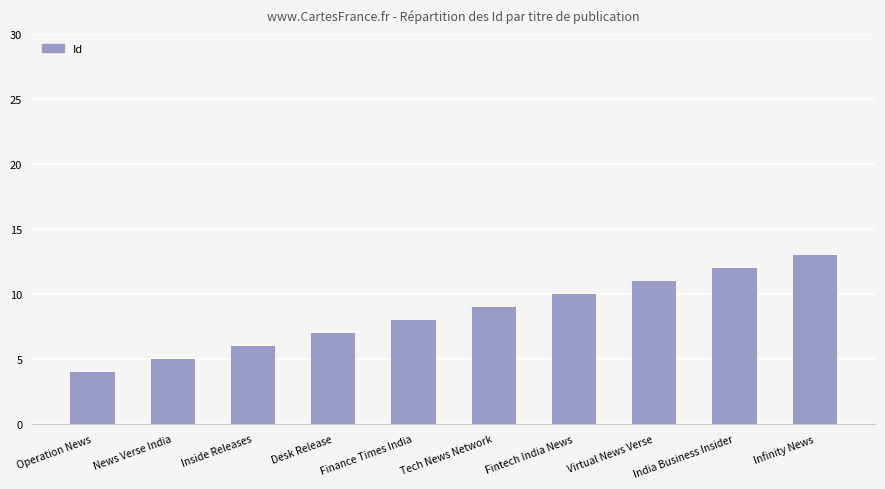

List the labels in order of value, largest first.

Infinity News, India Business Insider, Virtual News Verse, Fintech India News, Tech News Network, Finance Times India, Desk Release, Inside Releases, News Verse India, Operation News